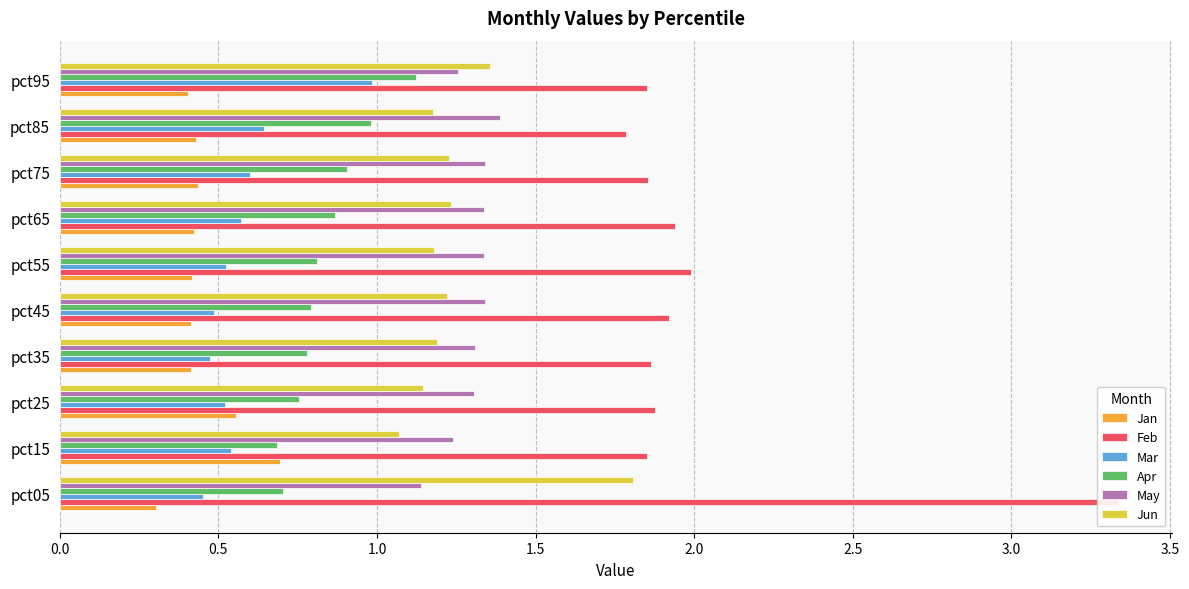

What is the value of the Feb bar at the 10th from the left?

1.9